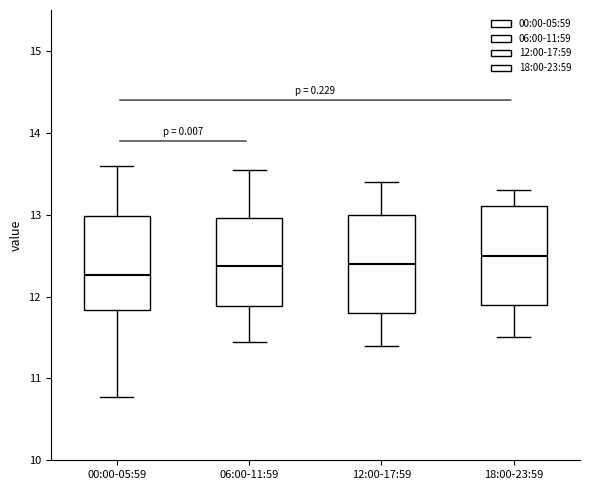

Where does the upper whisker of the box for 12:00-17:59 end on the y-axis? The values are not printed on the chart, so give them approximately, as read against the axis.

13.4